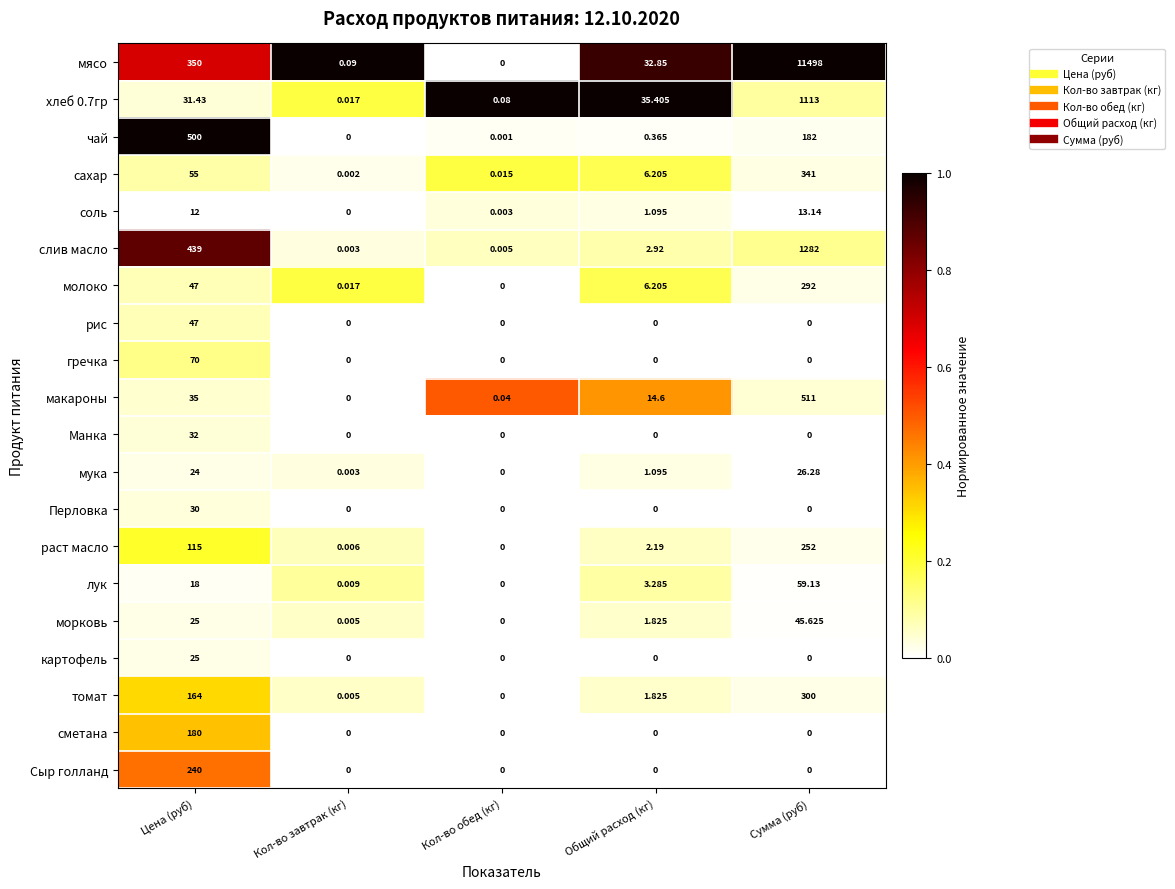

How many positive values does the макароны series have?

4